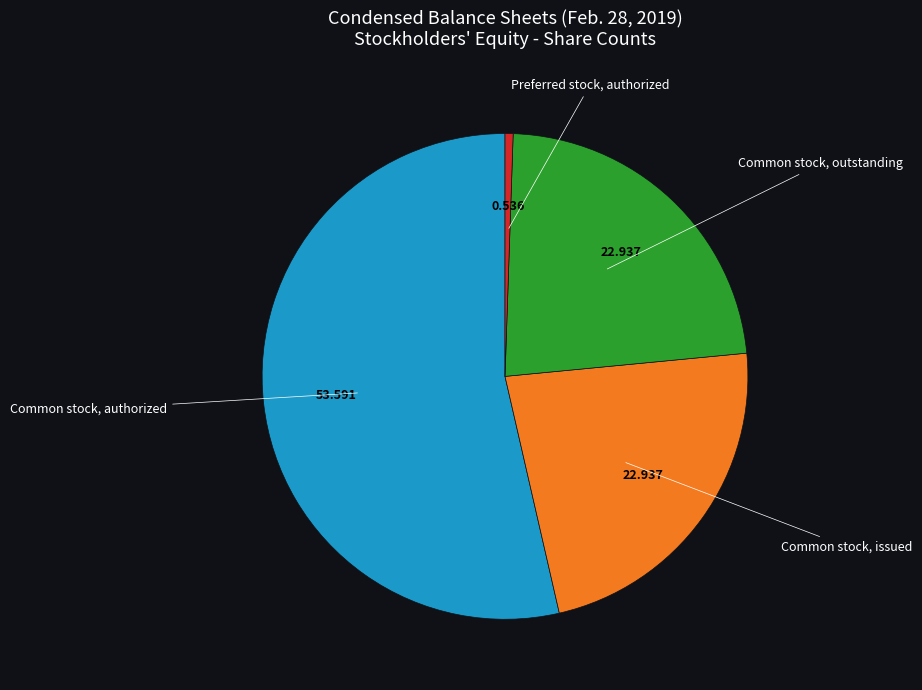

Is there a majority slice in this chart?

Yes